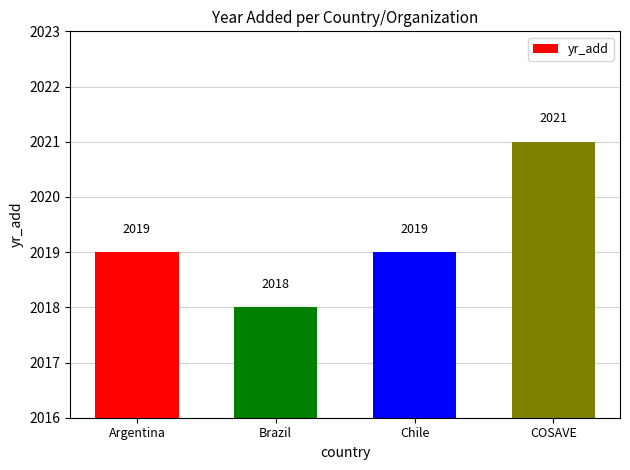

At which category does the chart reach its peak across all series?

COSAVE